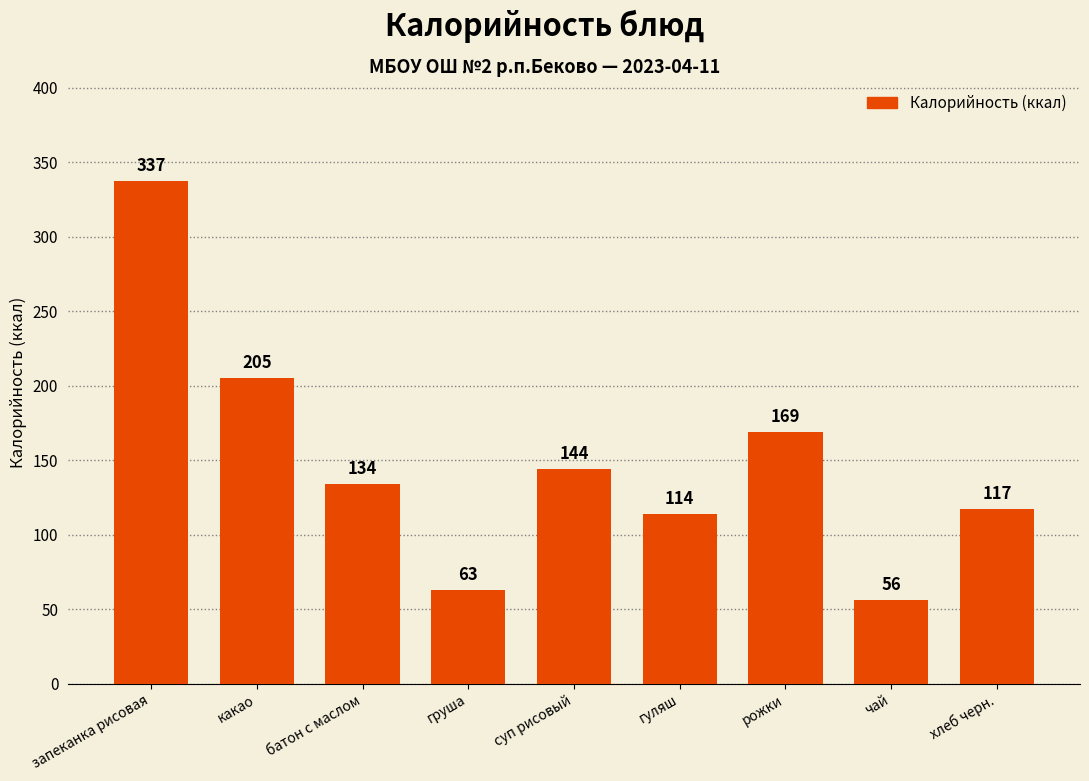

What is the label of the 9th bar from the right?

запеканка рисовая